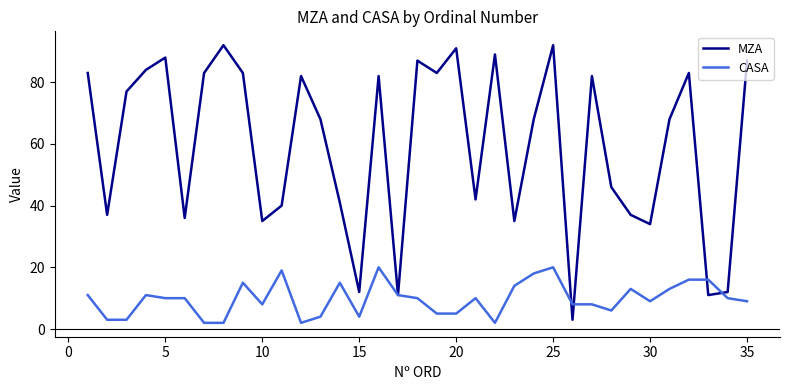

Rank the series by their maximum value, from lowest to highest.

CASA, MZA